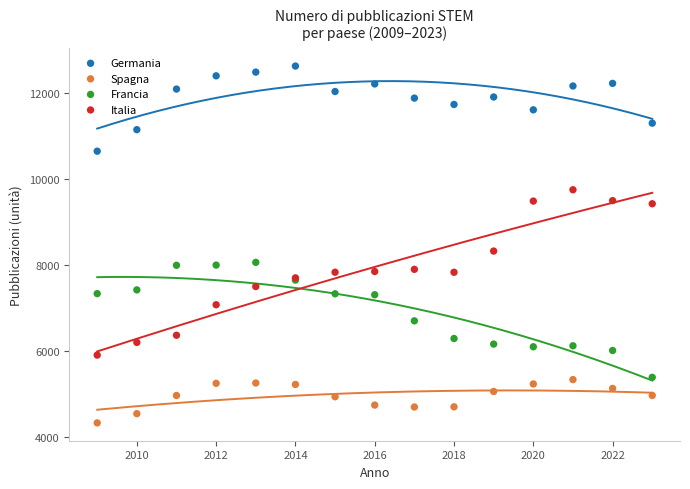

Which series reaches the minimum Y coordinate?

Spagna